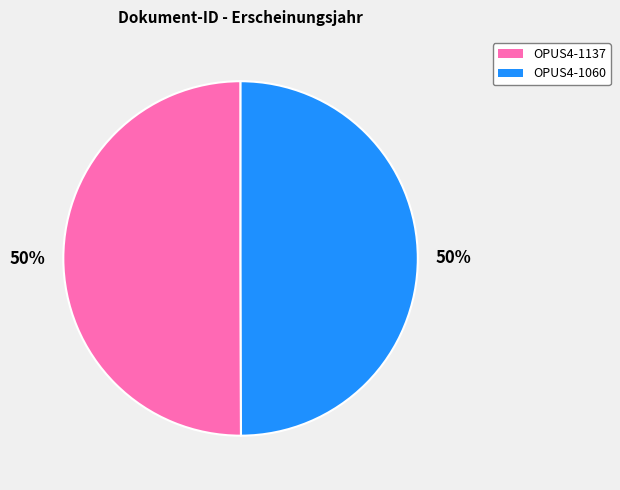

What is the ratio of the value at OPUS4-1137 to the value at OPUS4-1060?

1.0